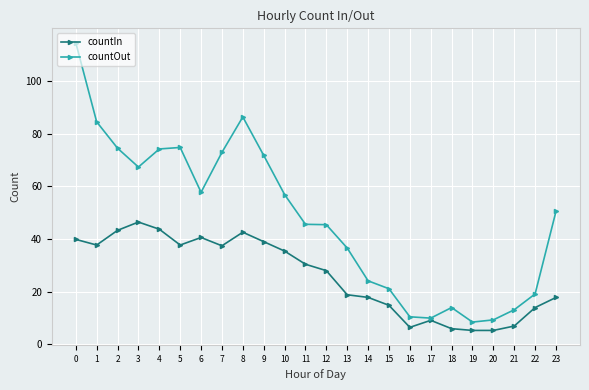

The value of countOut at 23 is 83.3. True or false?

False